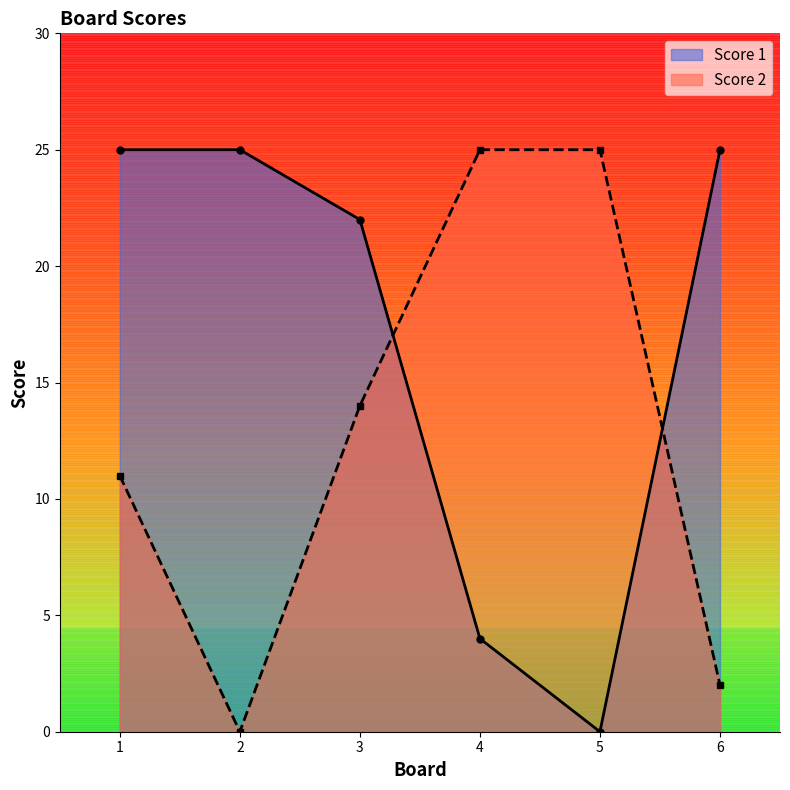

Where is the first local minimum for Score 1?

5